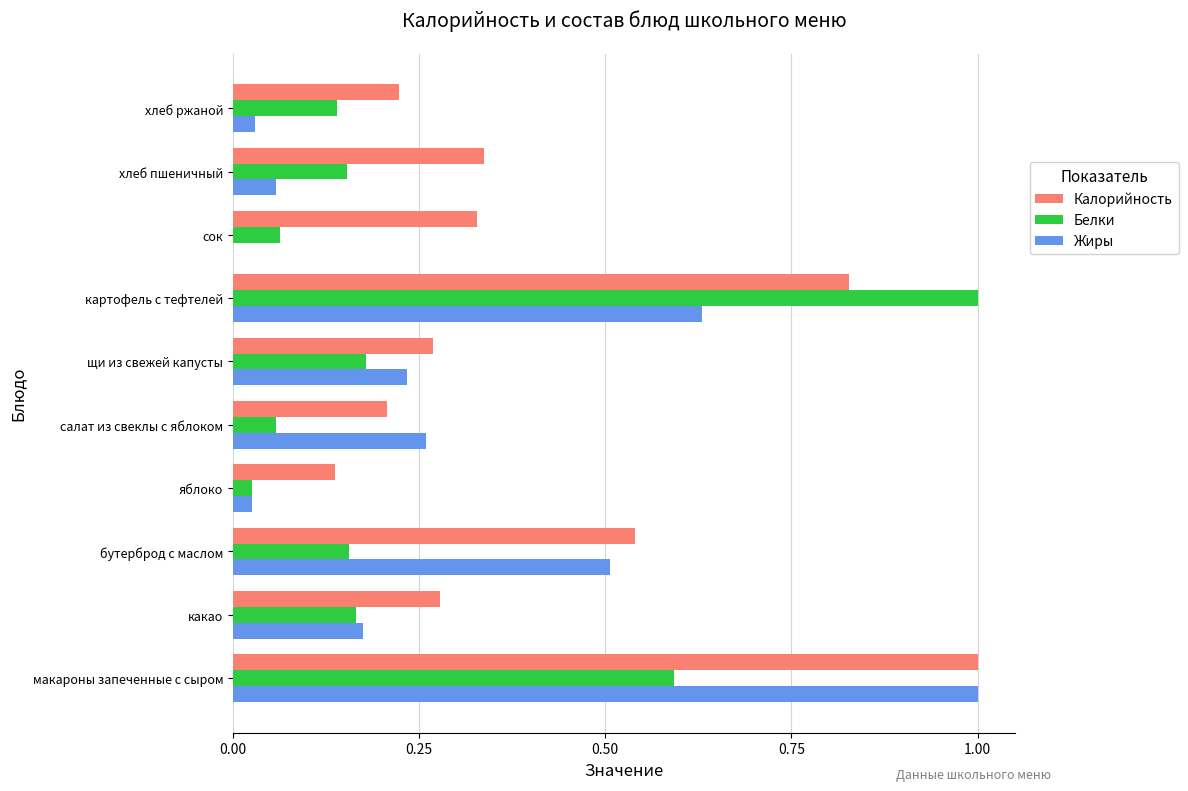

What are all the series names shown in the legend?

Калорийность, Белки, Жиры